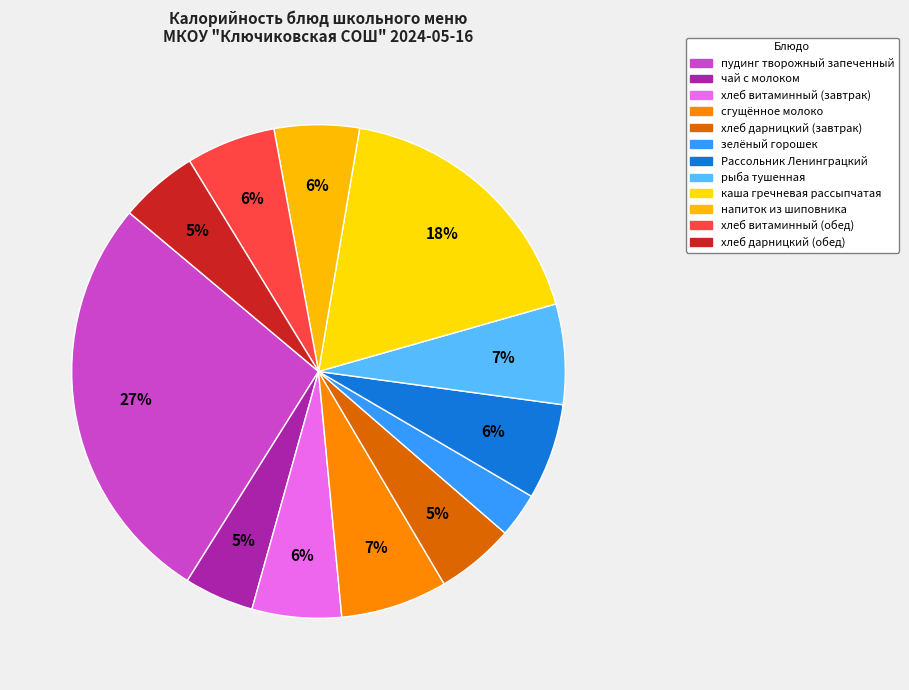

How many slices are in this pie chart?

12